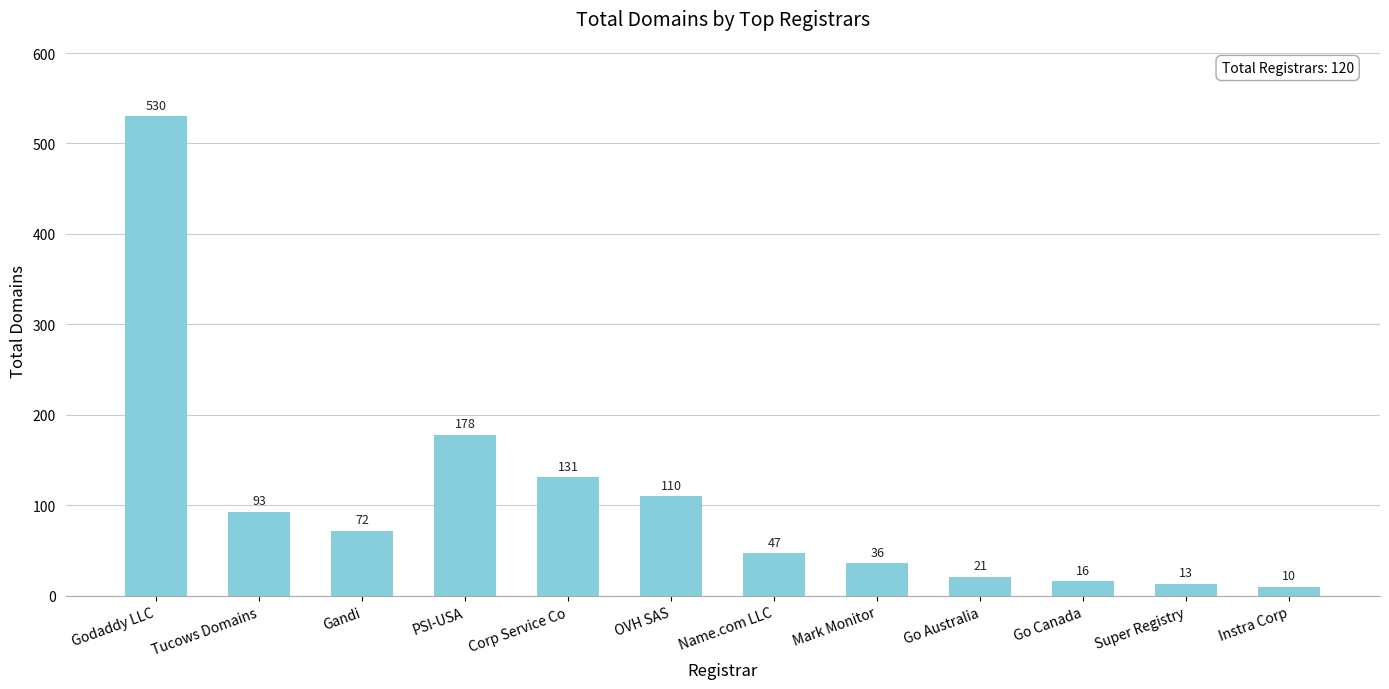

What position from the left is PSI-USA?

4